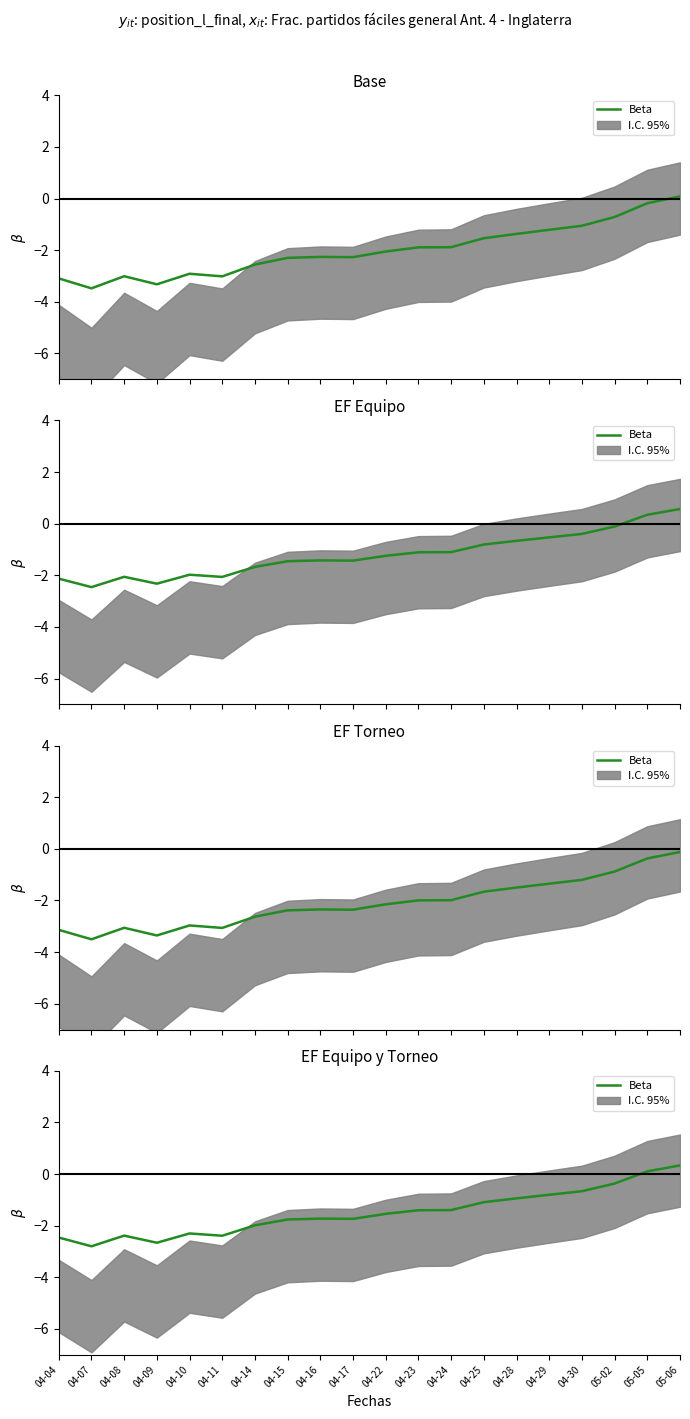

Reading left to right, transcribe all the data shown in this chart.

04-04=-2.5	04-07=-2.8	04-08=-2.4	04-09=-2.7	04-10=-2.3	04-11=-2.4	04-14=-2.0	04-15=-1.8	04-16=-1.7	04-17=-1.7	04-22=-1.5	04-23=-1.4	04-24=-1.4	04-25=-1.1	04-28=-0.9	04-29=-0.8	04-30=-0.7	05-02=-0.4	05-05=0.1	05-06=0.3